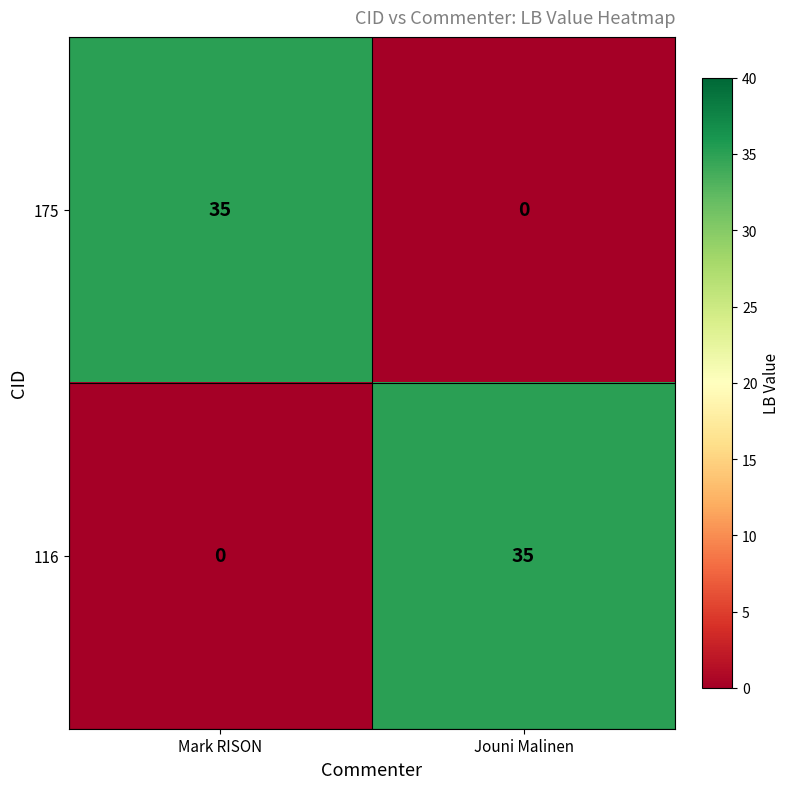

What value does the 116 series have at Jouni Malinen, to the nearest 10?

40